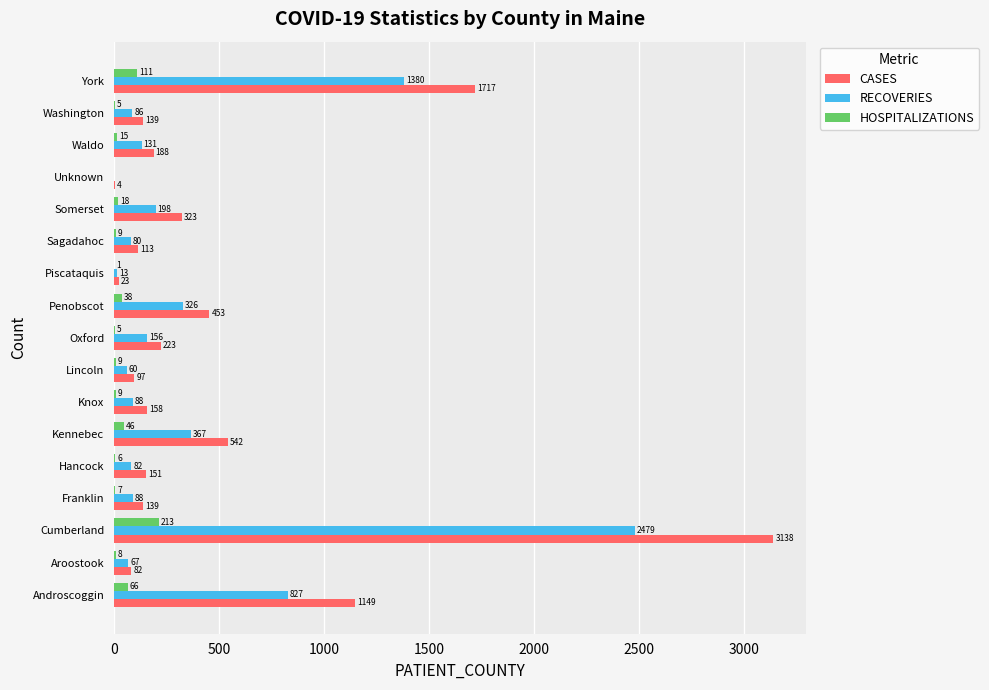

What are all the series names shown in the legend?

CASES, RECOVERIES, HOSPITALIZATIONS